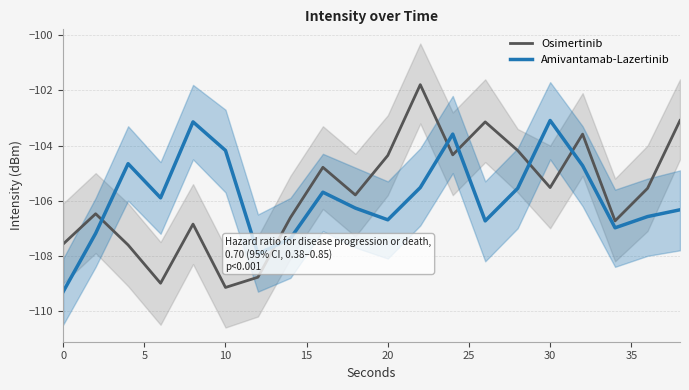

Count the number of data series in this chart.

2